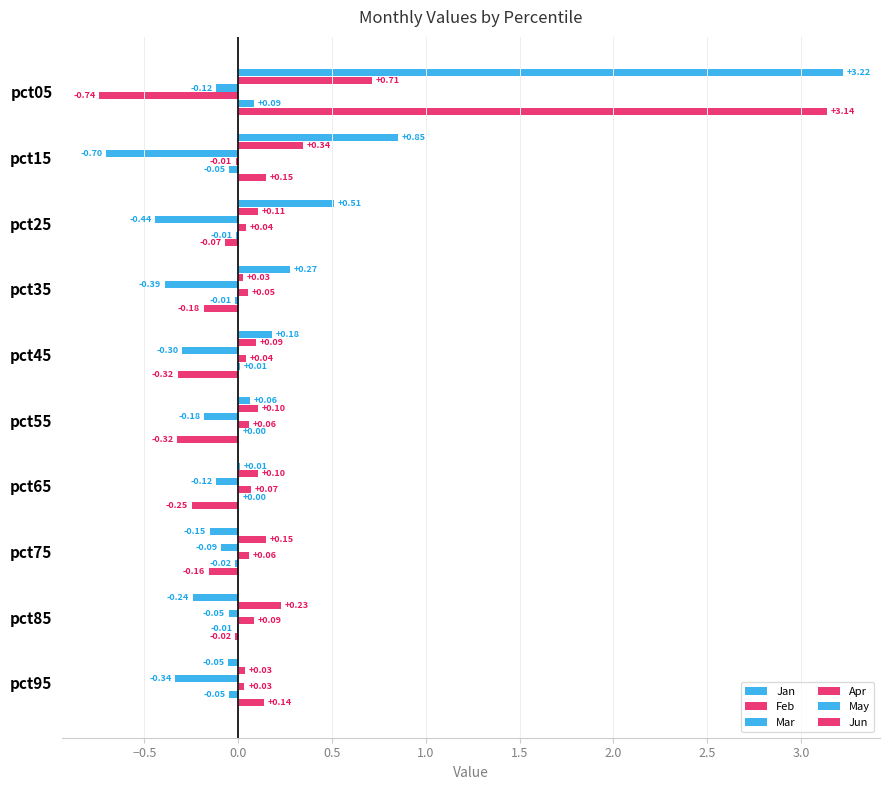

Count the number of categories in the chart.

10